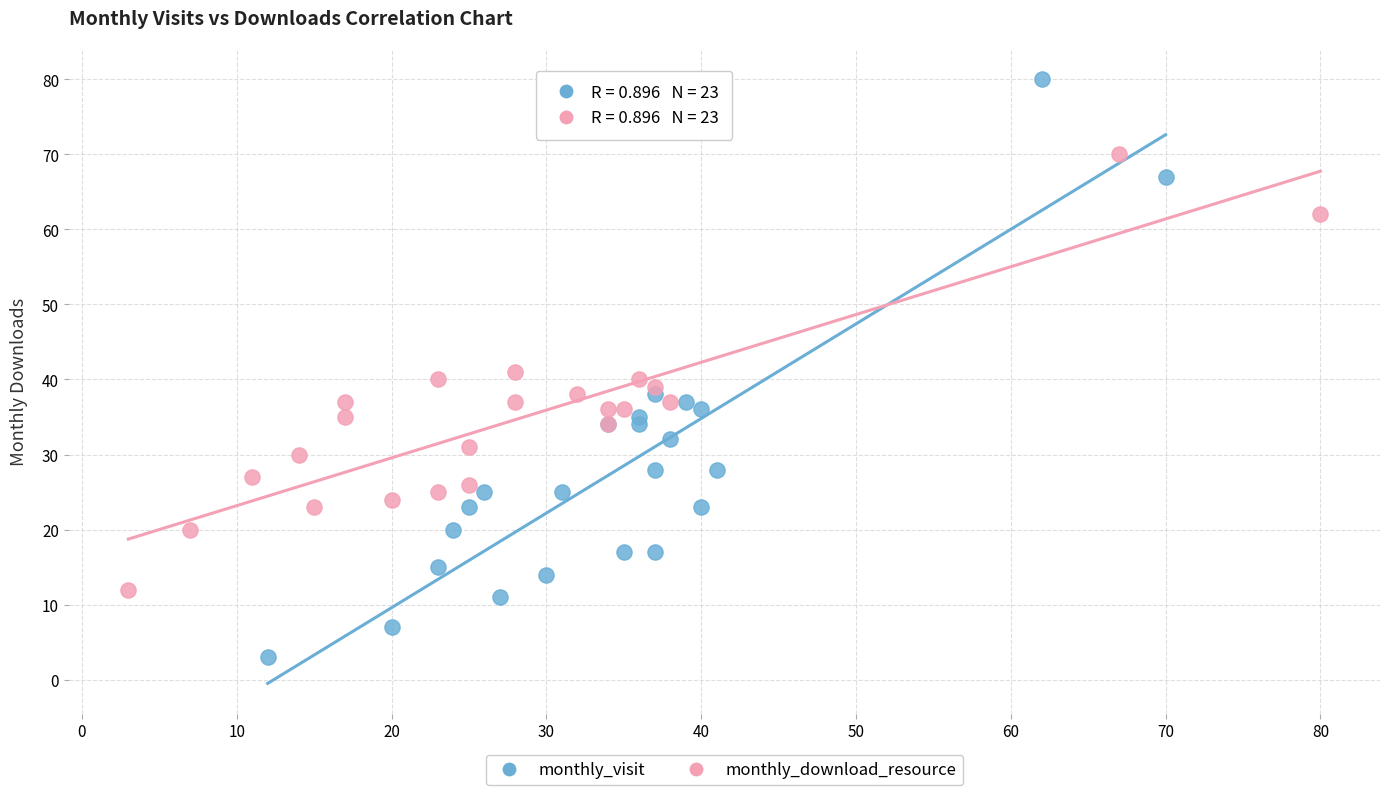

Which series contains the highest Y value?

monthly_visit